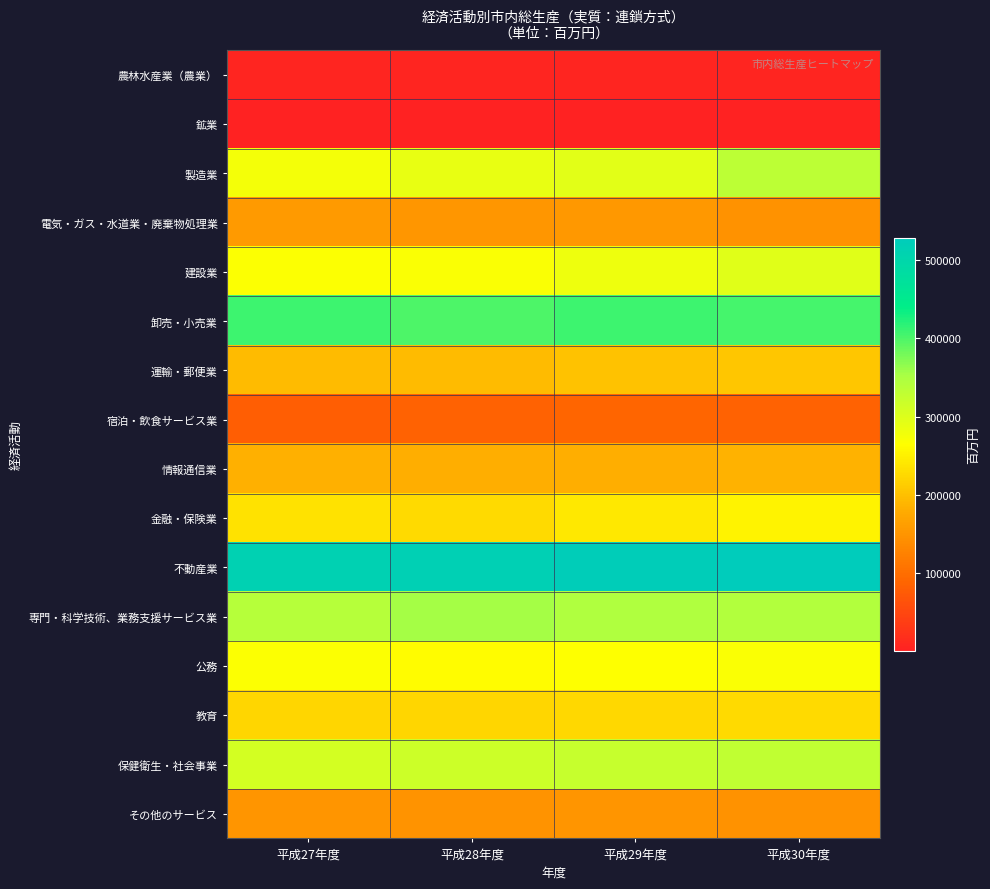

What is the spread (max minus min) of values at 平成28年度?

517608.9